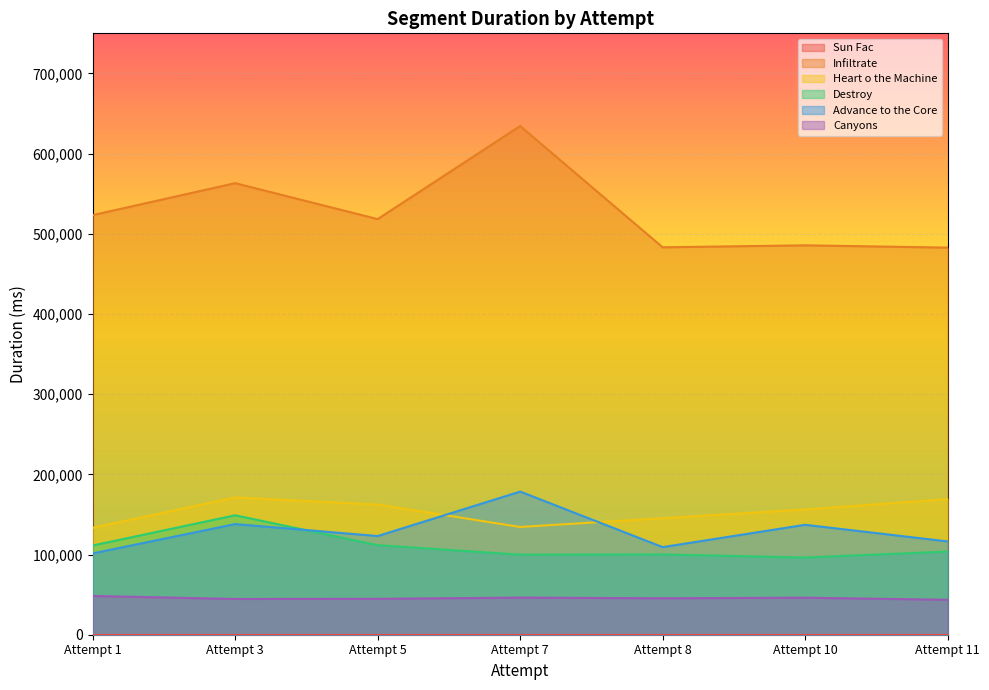

True or false: Heart o the Machine and Destroy intersect in this chart.

False